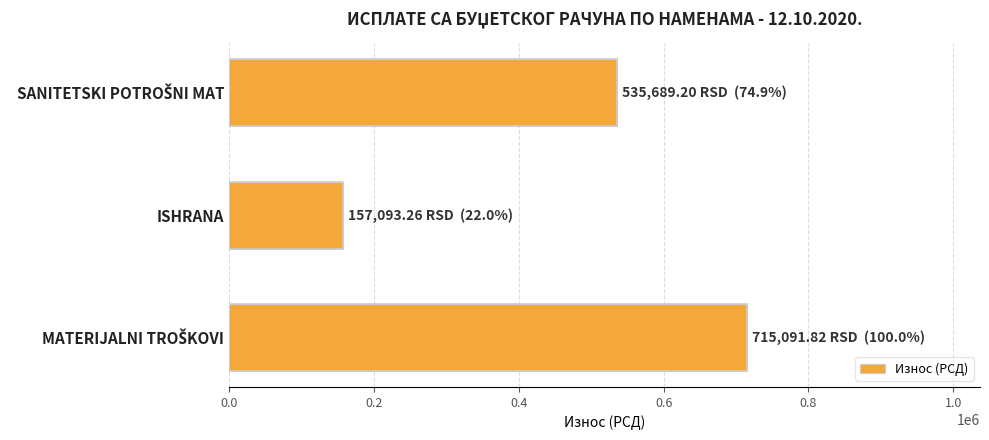

What is the sum of all values?

1407874.3